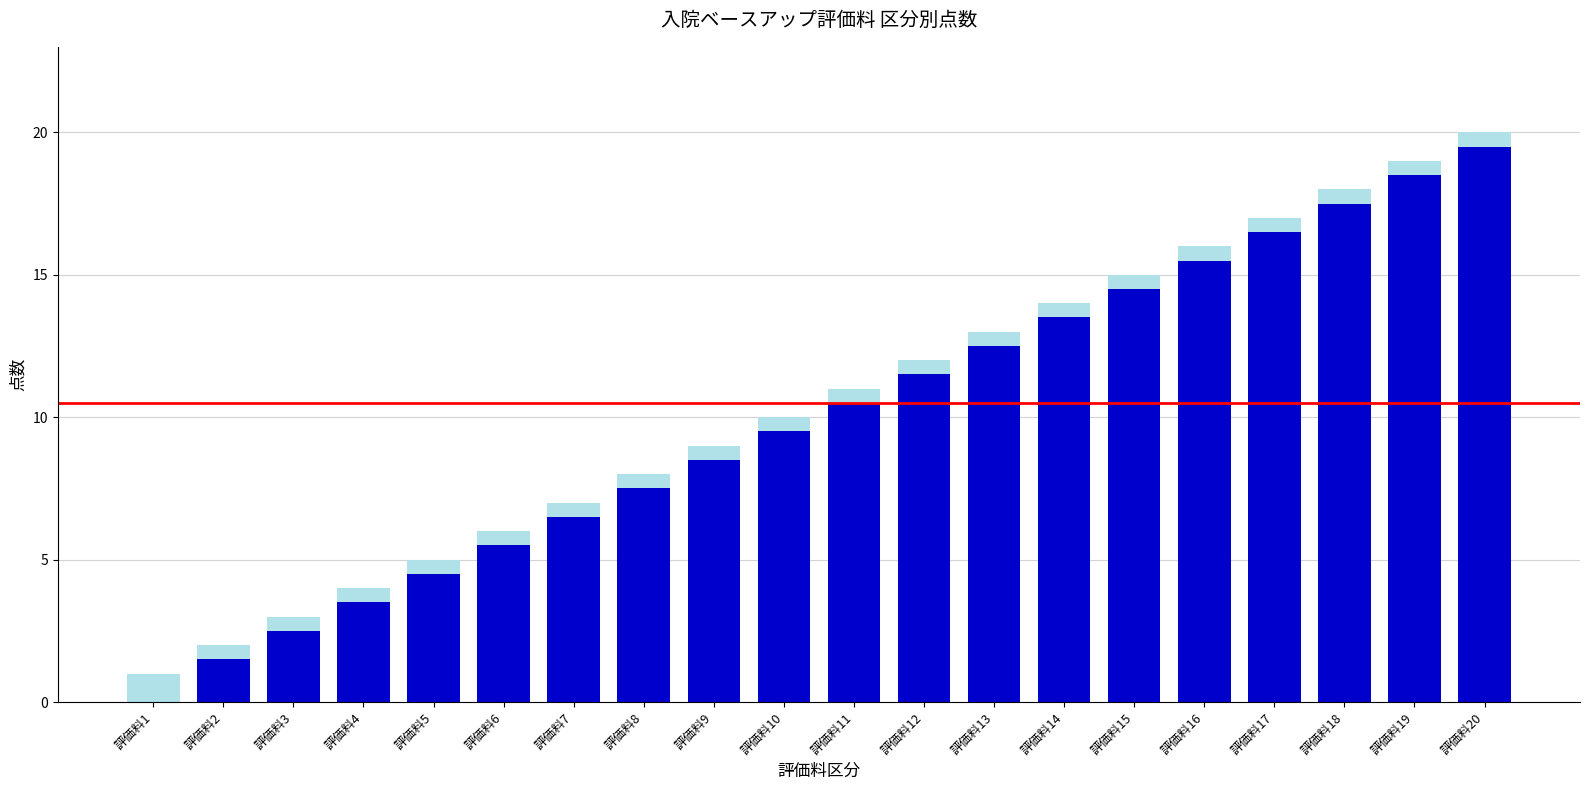

What is the total value across all series at 評価料7?

7.0